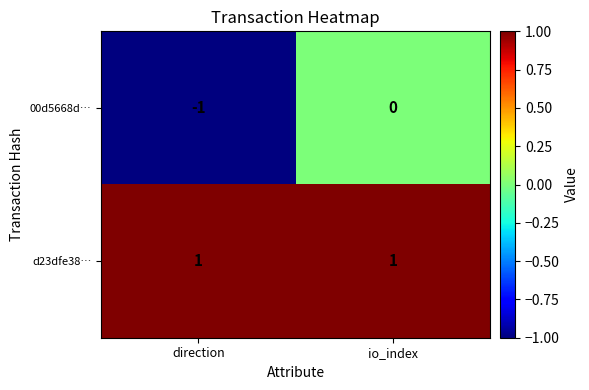

Which series changed the most between direction and io_index?

00d5668d…